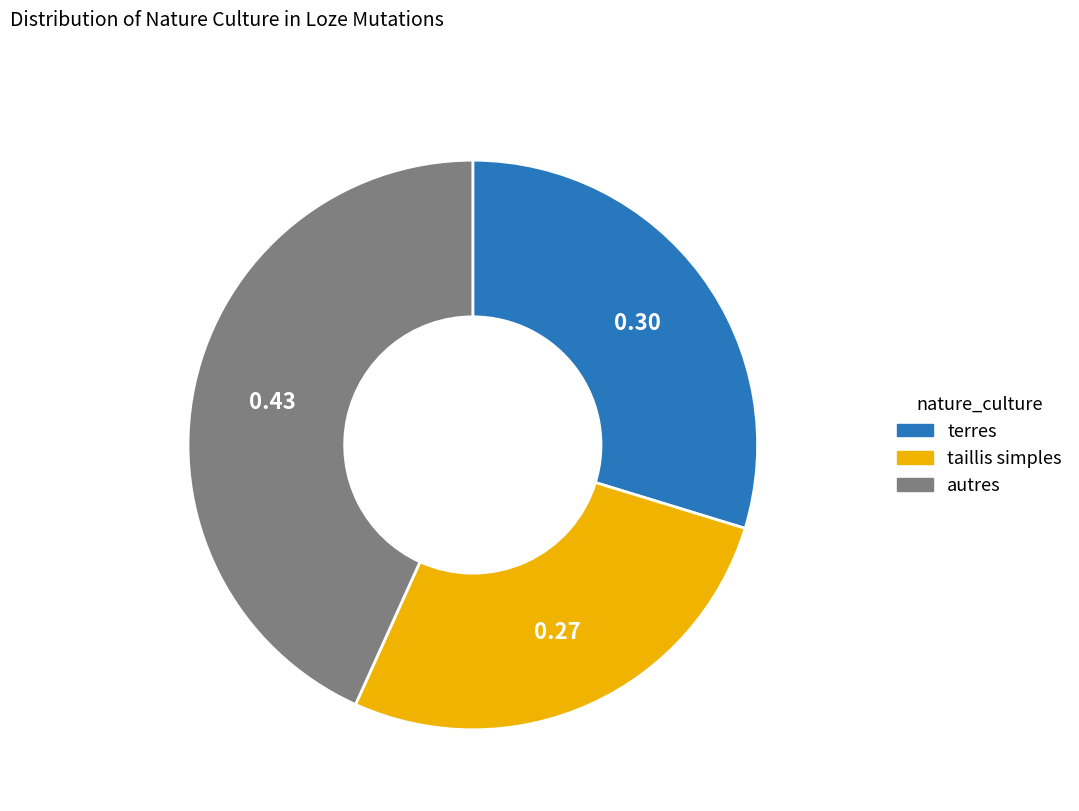

Count the number of slices in the pie.

3